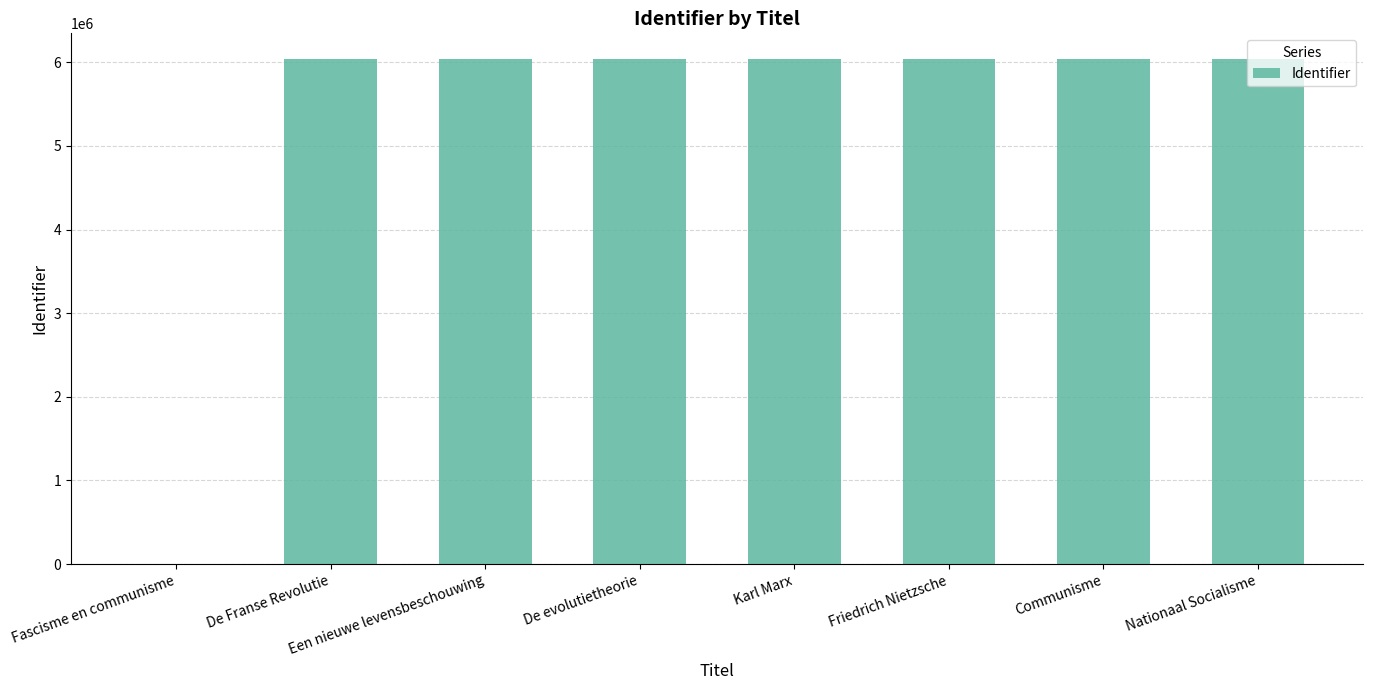

What is the ratio of the value at Een nieuwe levensbeschouwing to the value at Friedrich Nietzsche?

1.0